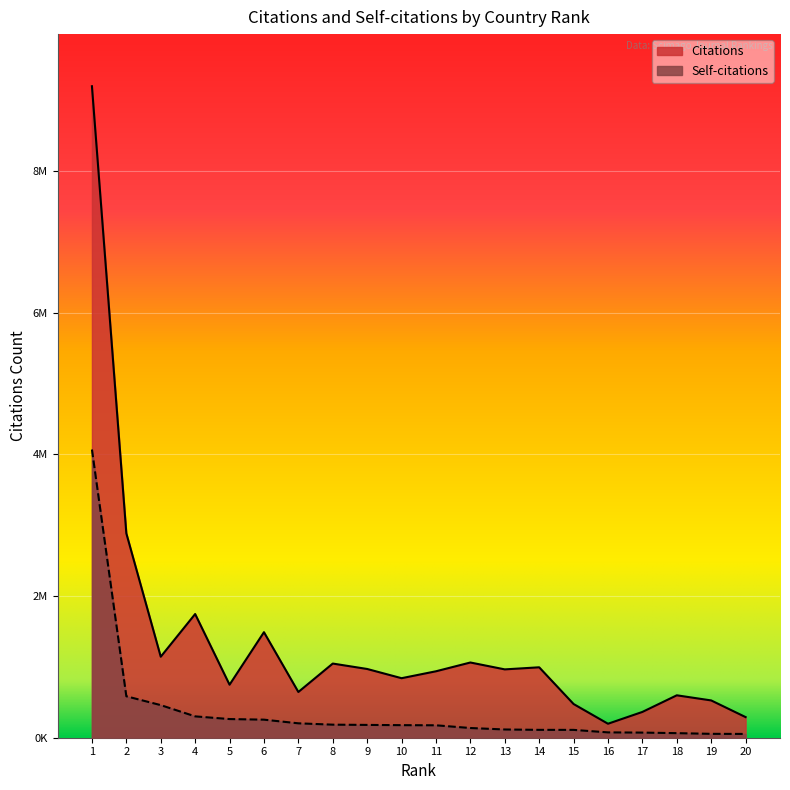

Which series changed the most between 11 and 20?

Citations